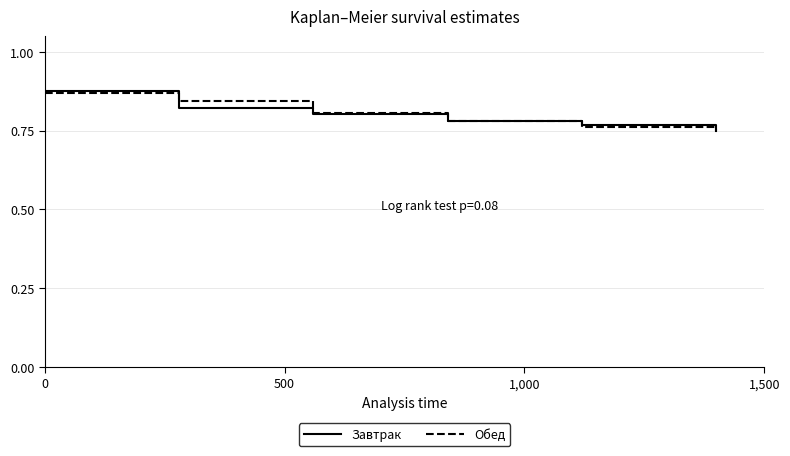

Does the chart have visible grid lines?

Yes